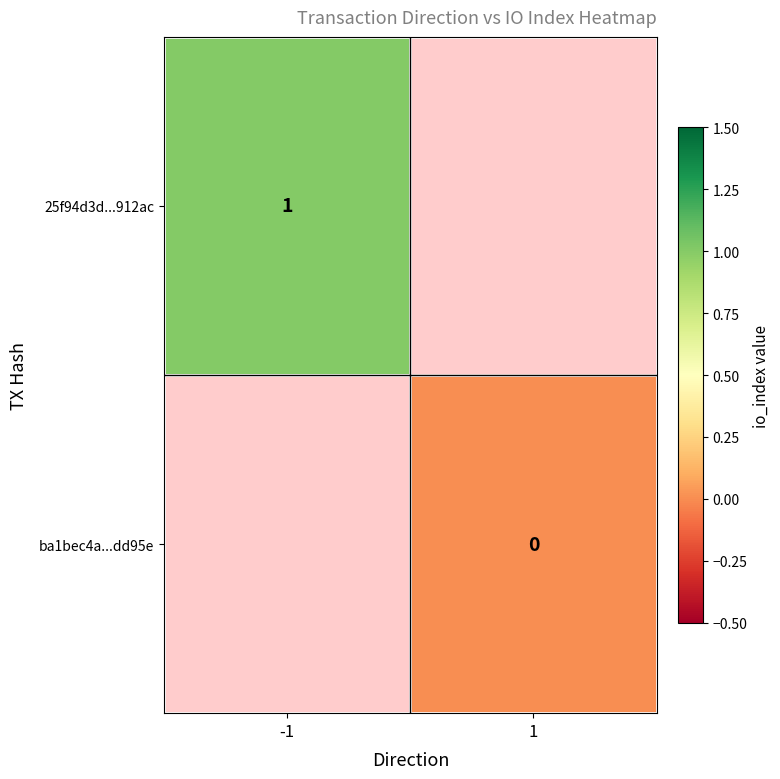

Is it true that 25f94d3d...912ac equals 2 at -1?

False